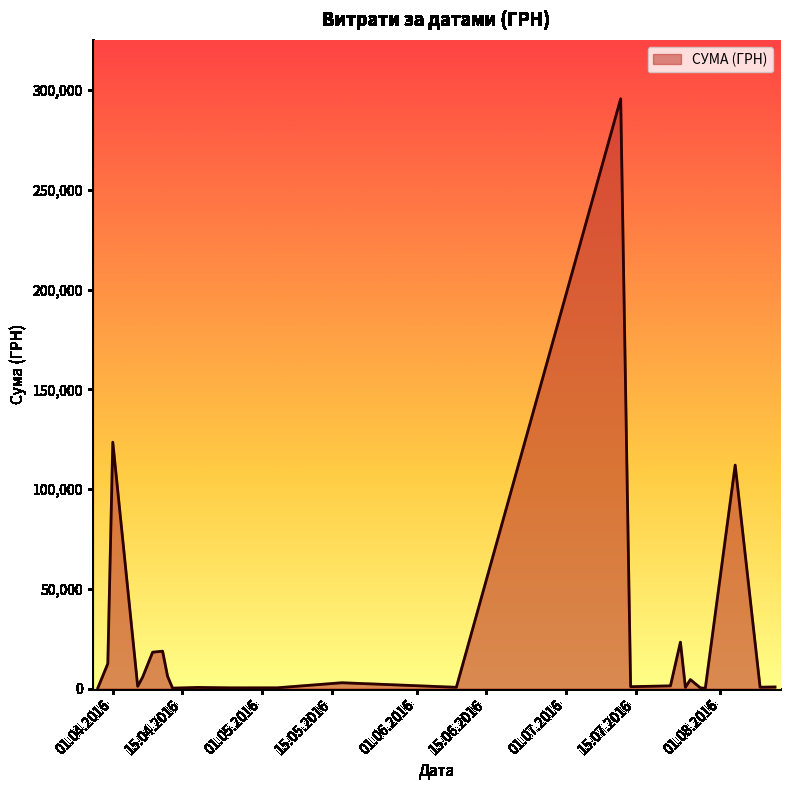

What is the smallest value displayed?

97.8